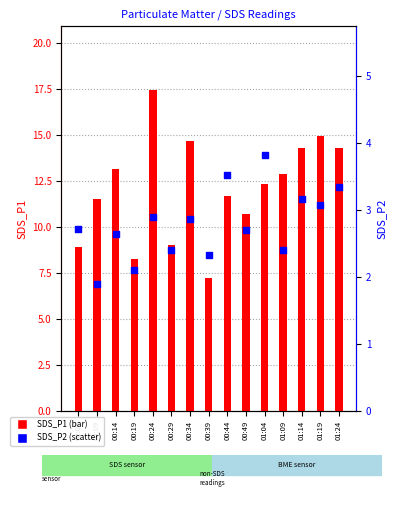

Which series contains the highest Y value?

SDS_P1